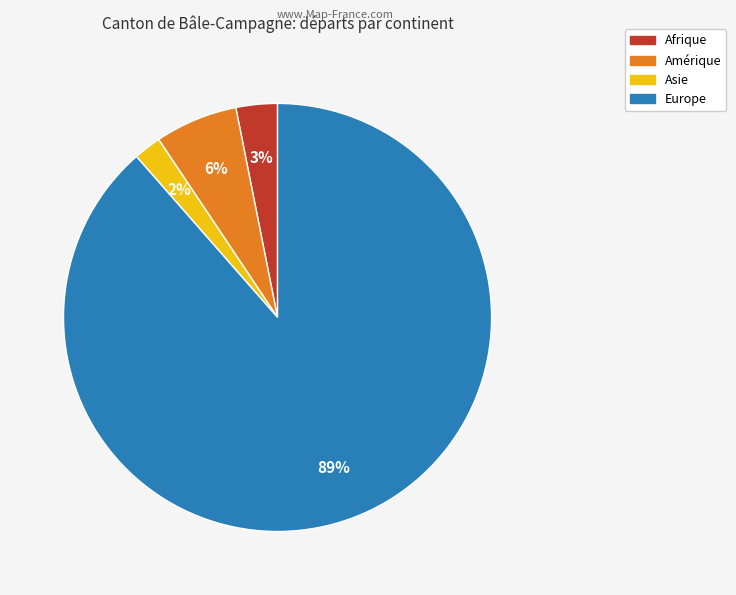

True or false: Asie accounts for 14% of the total.

False